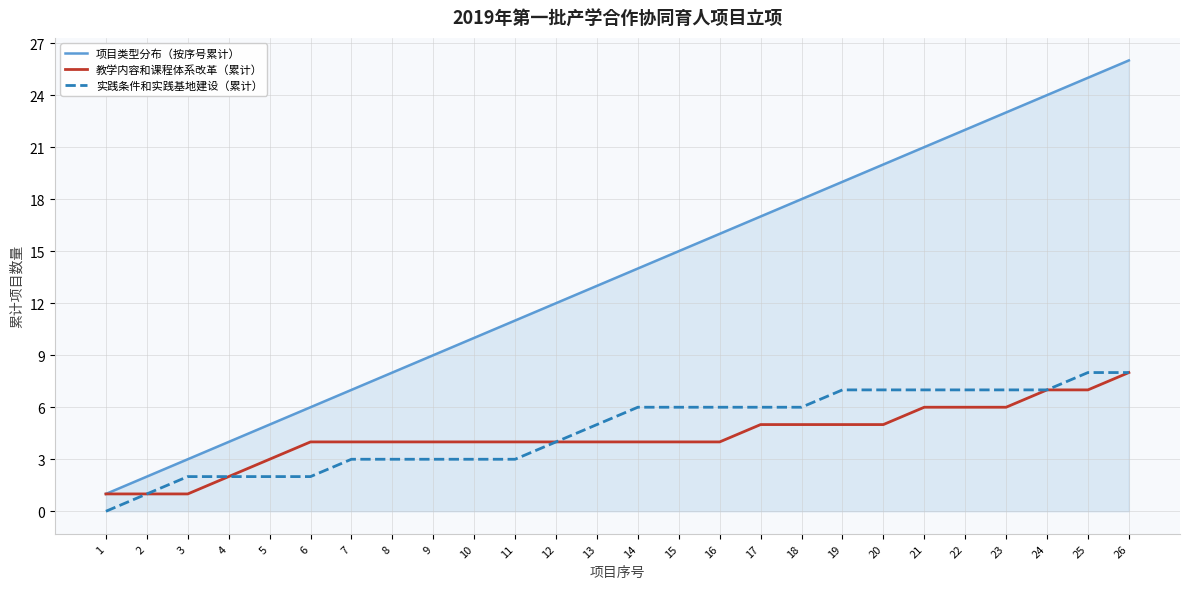

True or false: 项目类型分布（按序号累计） and 实践条件和实践基地建设（累计） intersect in this chart.

False